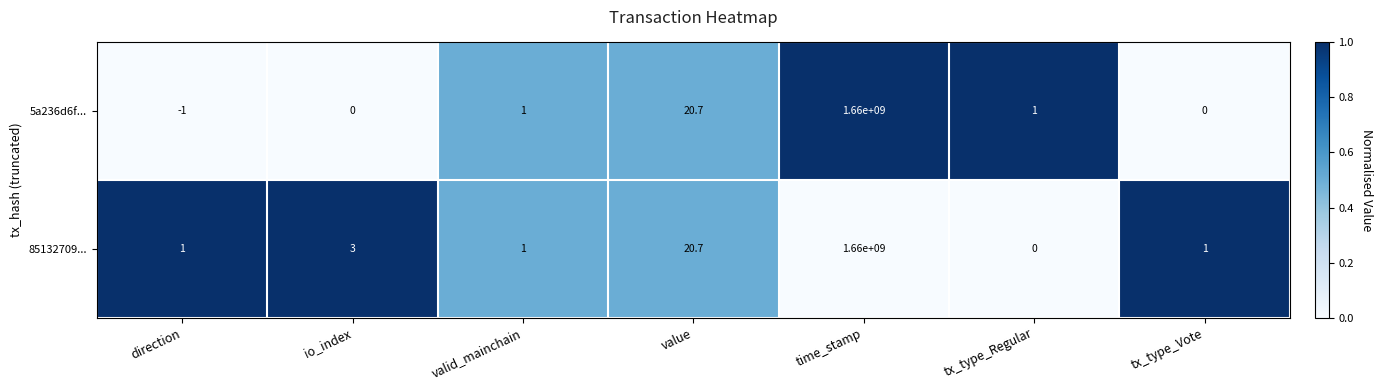

What is the difference between the highest and lowest values at direction?

2.0